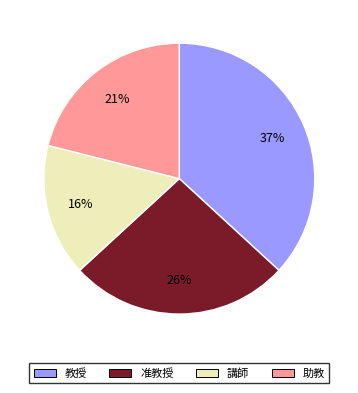

Does 准教授 represent more than half of the total?

No